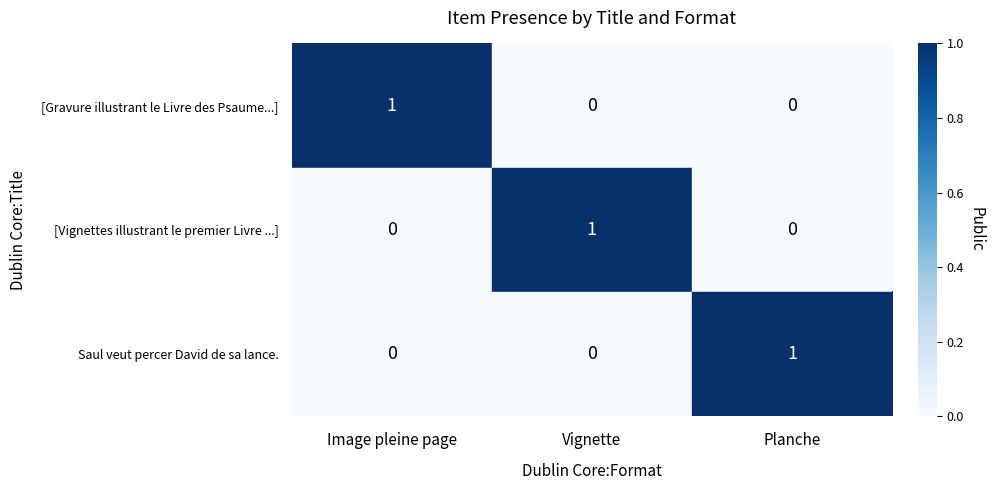

How many [Gravure illustrant le Livre des Psaume...] values are between 0 and 1?

3